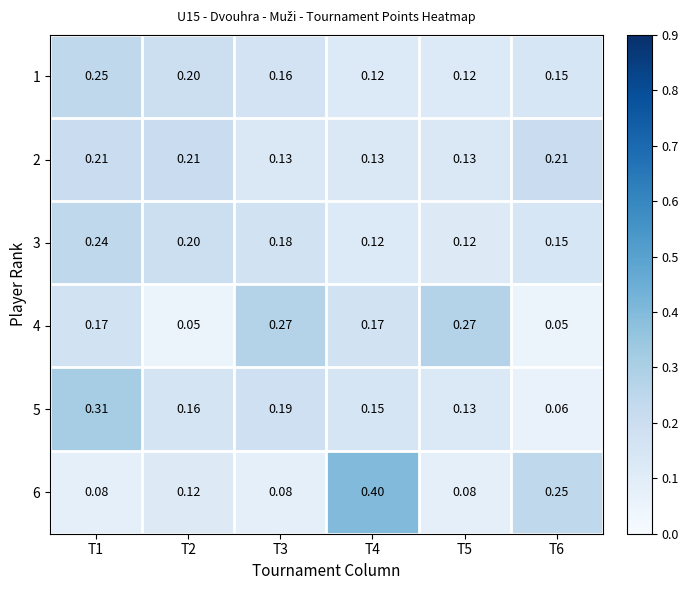

Is the value of 1 at T2 greater than the value of 5 at T4?

Yes